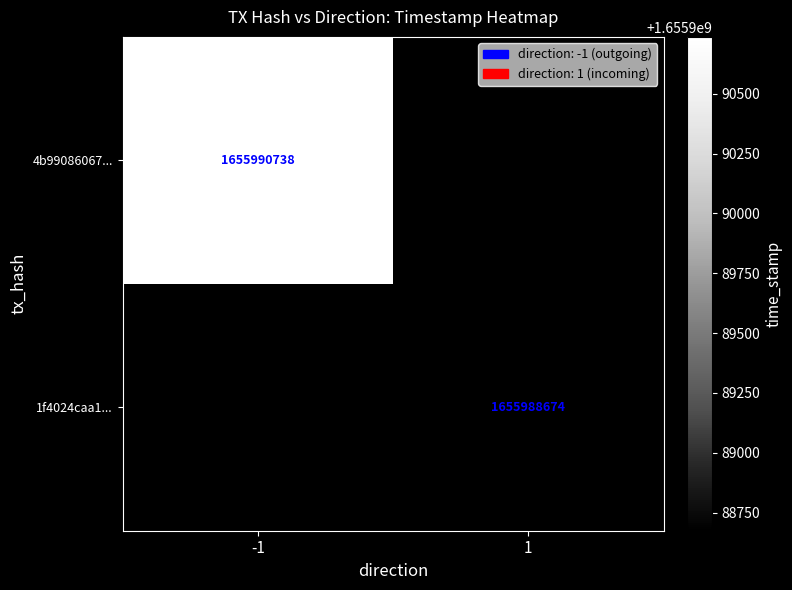

Is it true that 1f4024caa1... equals 1655988674 at 1?

True